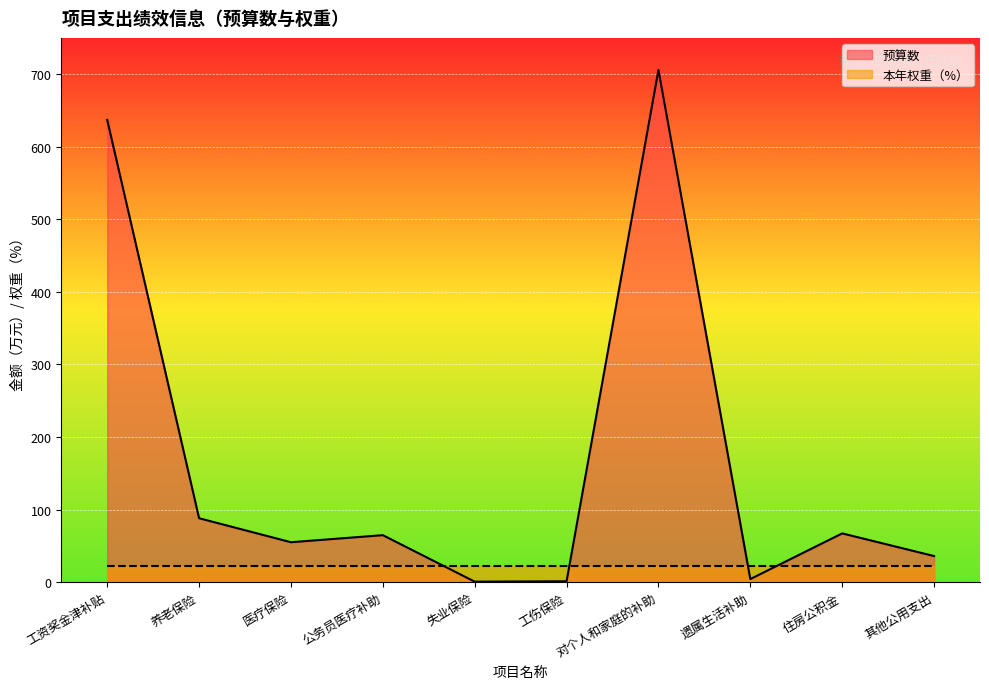

Reading left to right, what are all the values shown in this chart?

637.1	88.2	55.1	64.8	0.8	1.3	705.9	4.3	67.3	36.0